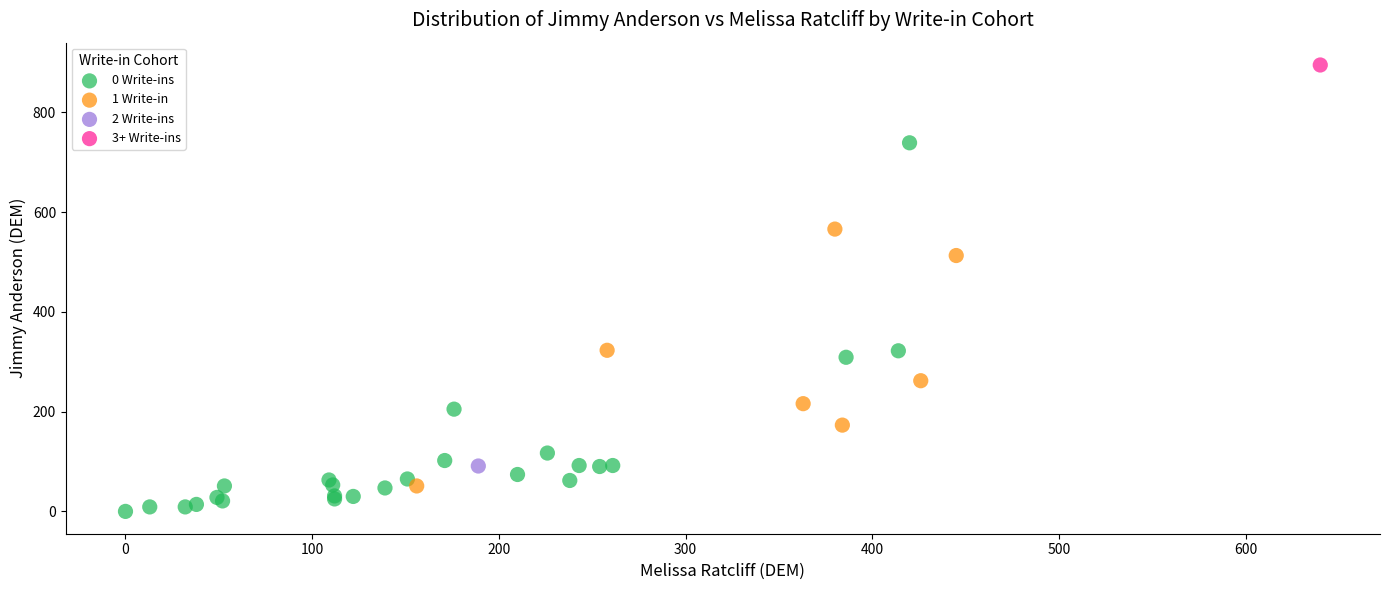

Which series reaches the minimum Y coordinate?

0 Write-ins